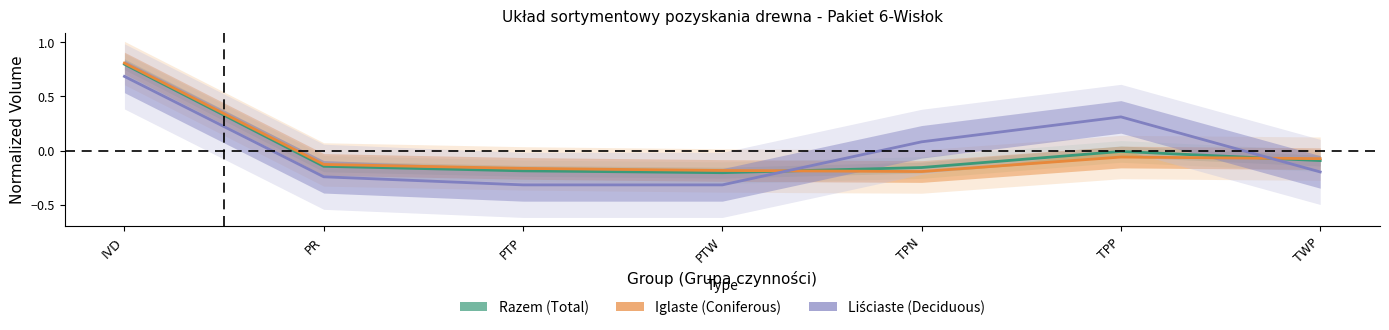

Where do Razem (Total) and Liściaste (Deciduous) first cross each other?

PTW and TPN